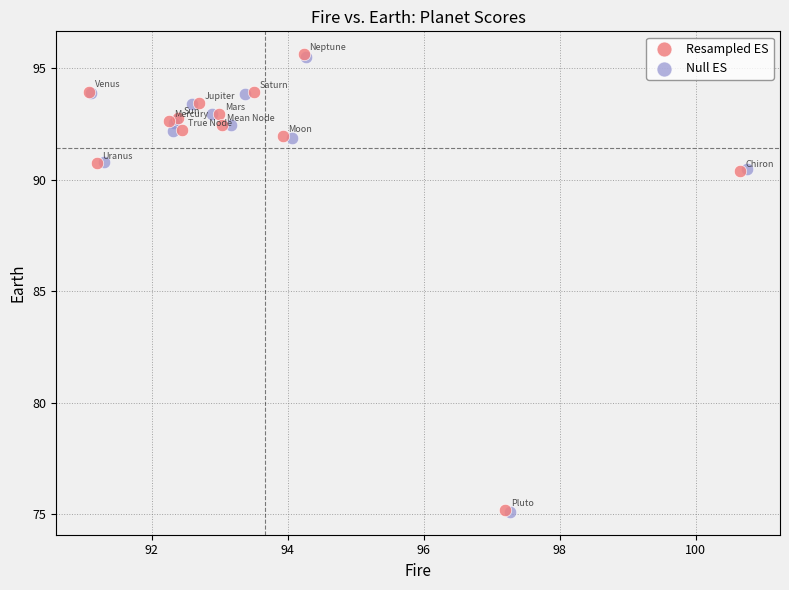

Which series has the widest spread of Y values?

Resampled ES